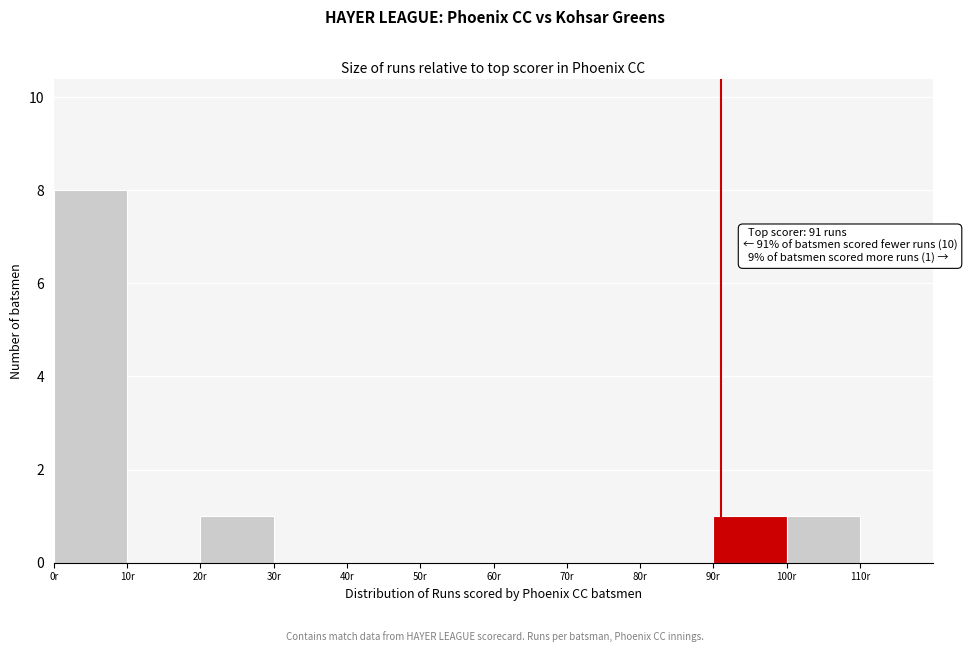

Over which range of the x-axis is the bar tallest?

0 to 10